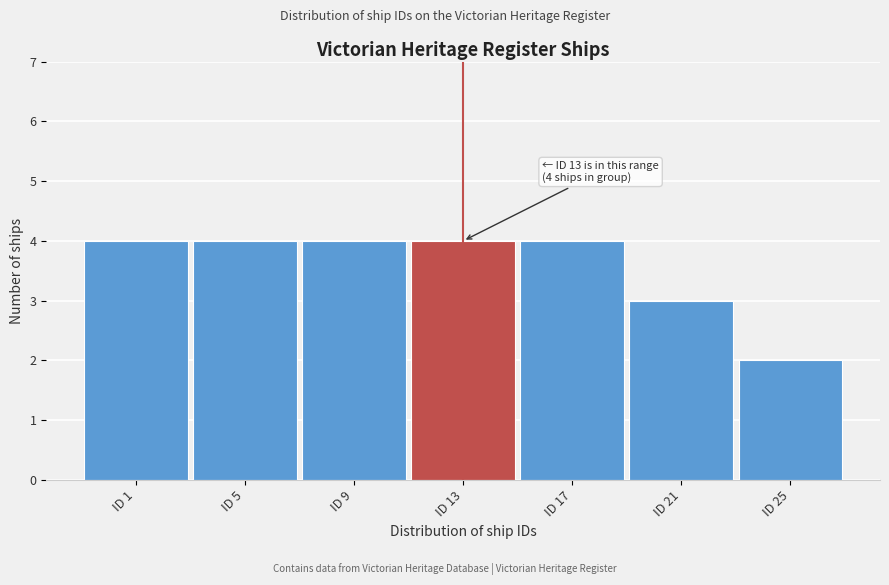

Reading right to left, list all the values displayed in this chart.

ID 25=2	ID 21=3	ID 17=4	ID 13=4	ID 9=4	ID 5=4	ID 1=4